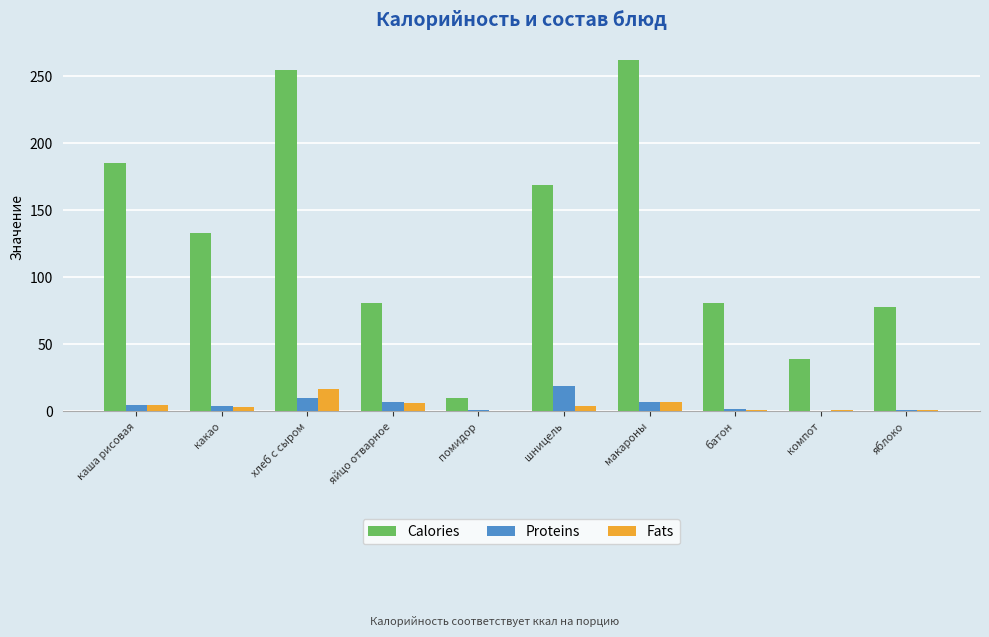

Are the bars horizontal?

No